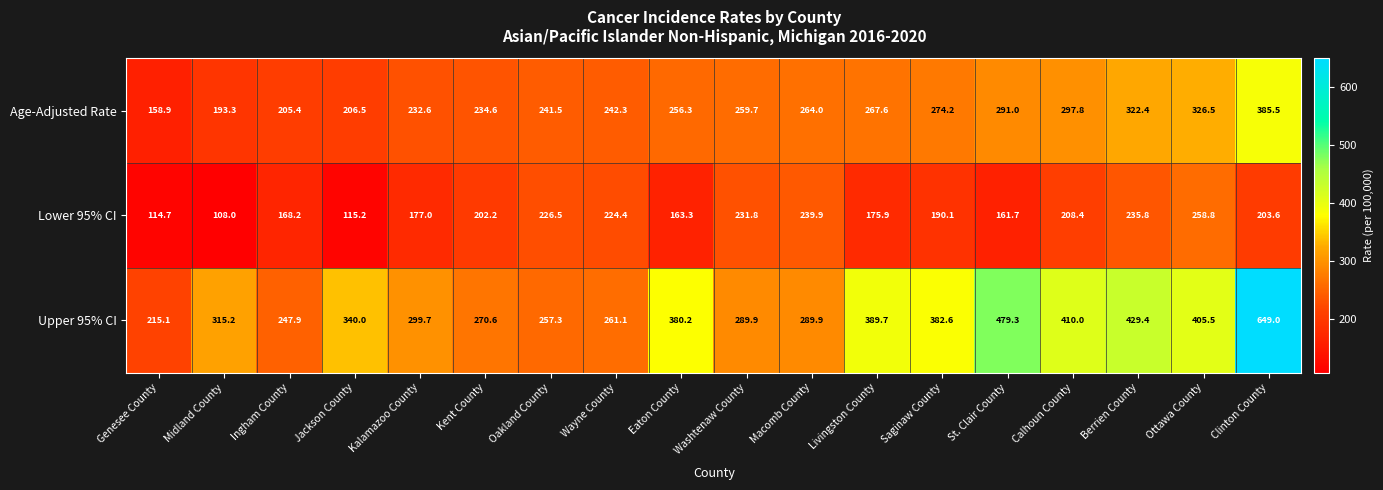

What is the sum of all Age-Adjusted Rate values?

4660.1